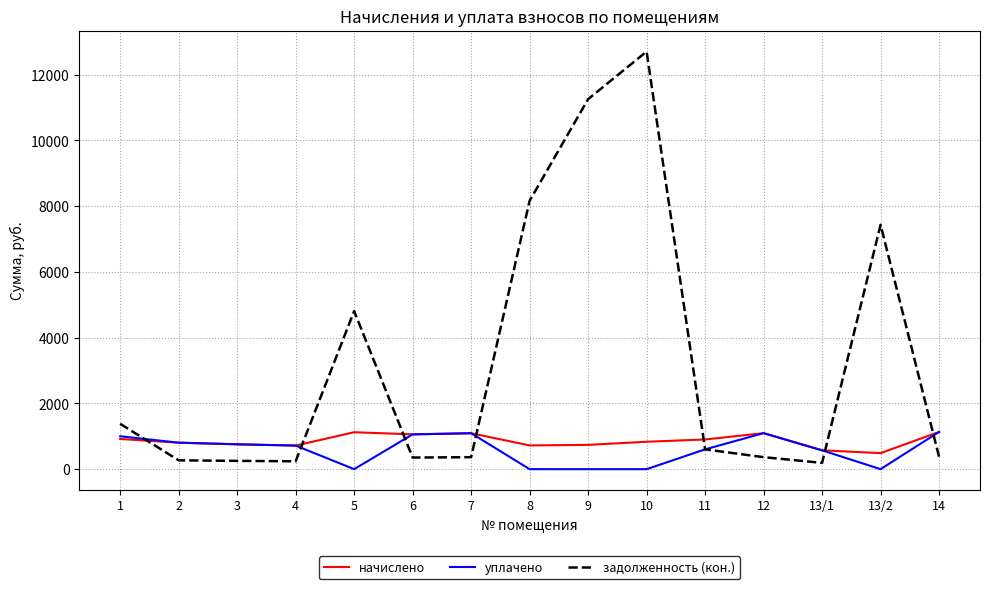

How many lines are shown in the chart?

3